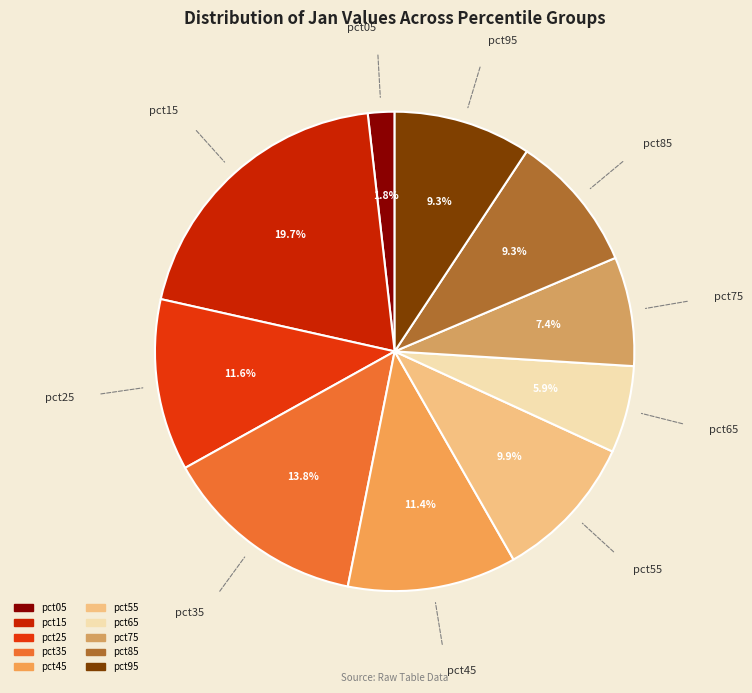

Combined, do pct55 and pct85 account for over 50%?

No